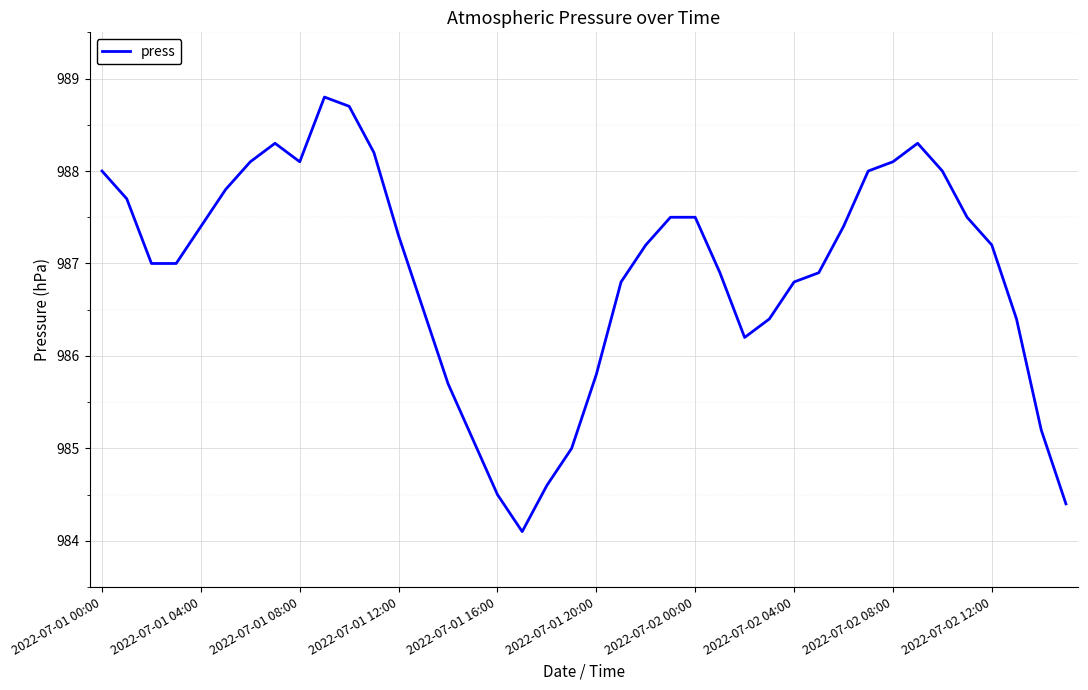

What is the minimum value shown in the chart?

984.1